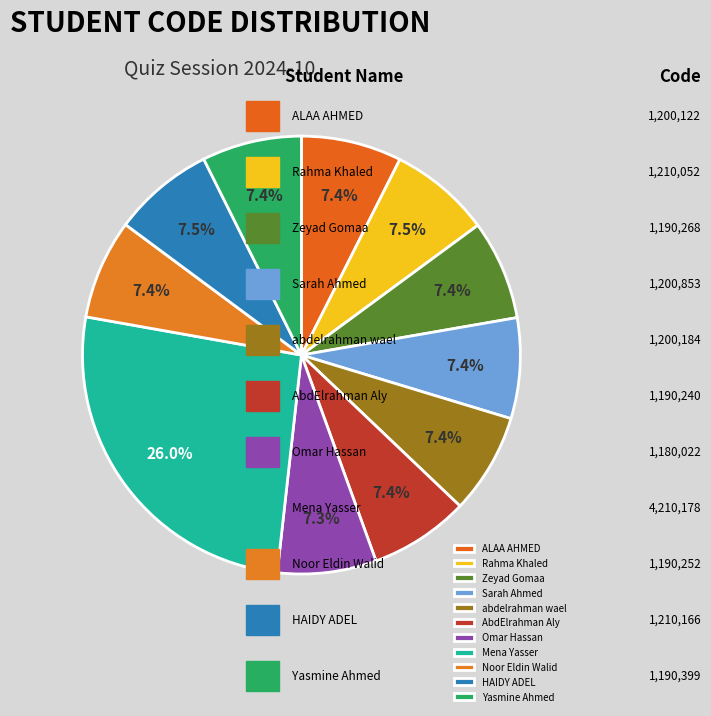

Which slice is the largest?

Mena Yasser